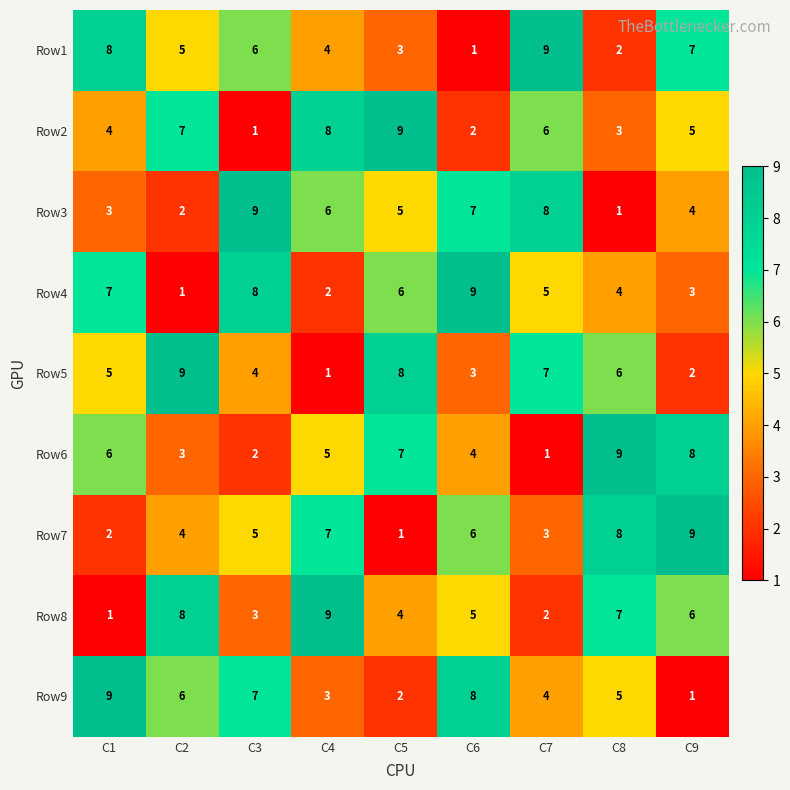

What is the difference between the maximum and minimum values in the Row6 series?

8